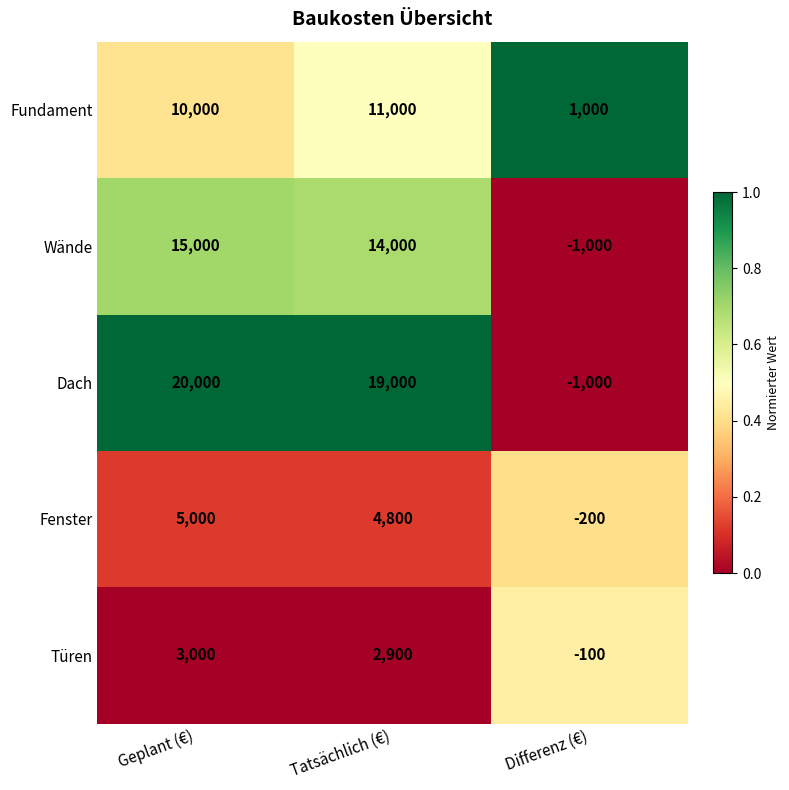

The Dach series shows 20000 at Geplant (€). True or false?

True